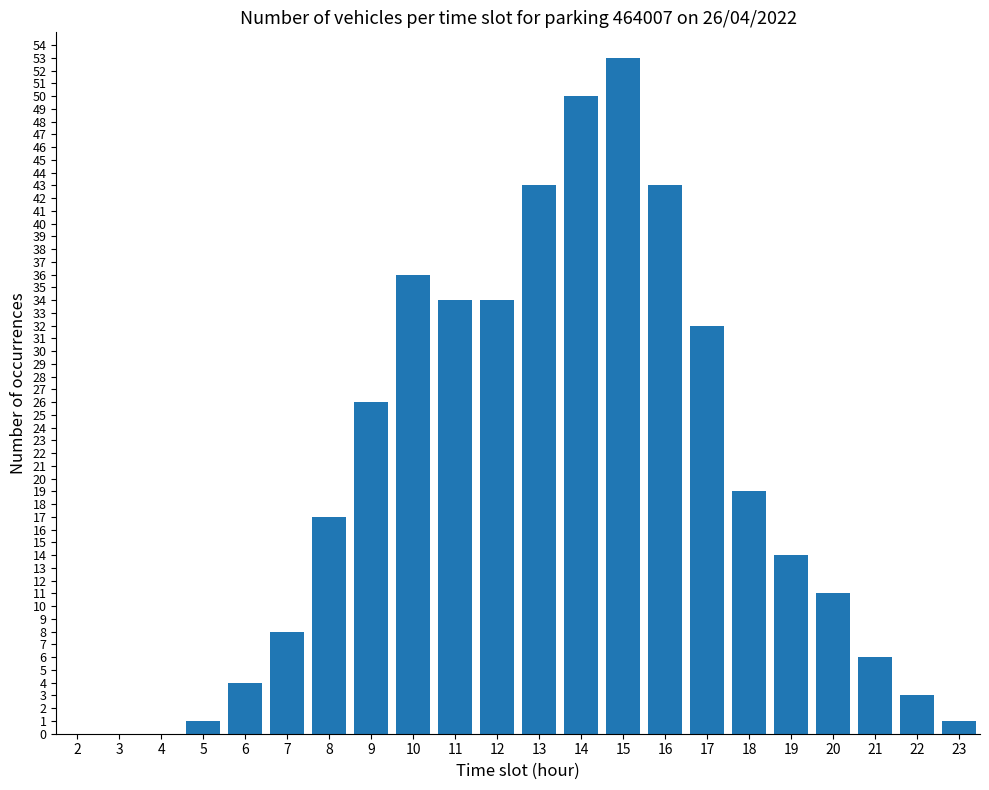

How many distinct data groups are displayed?

1